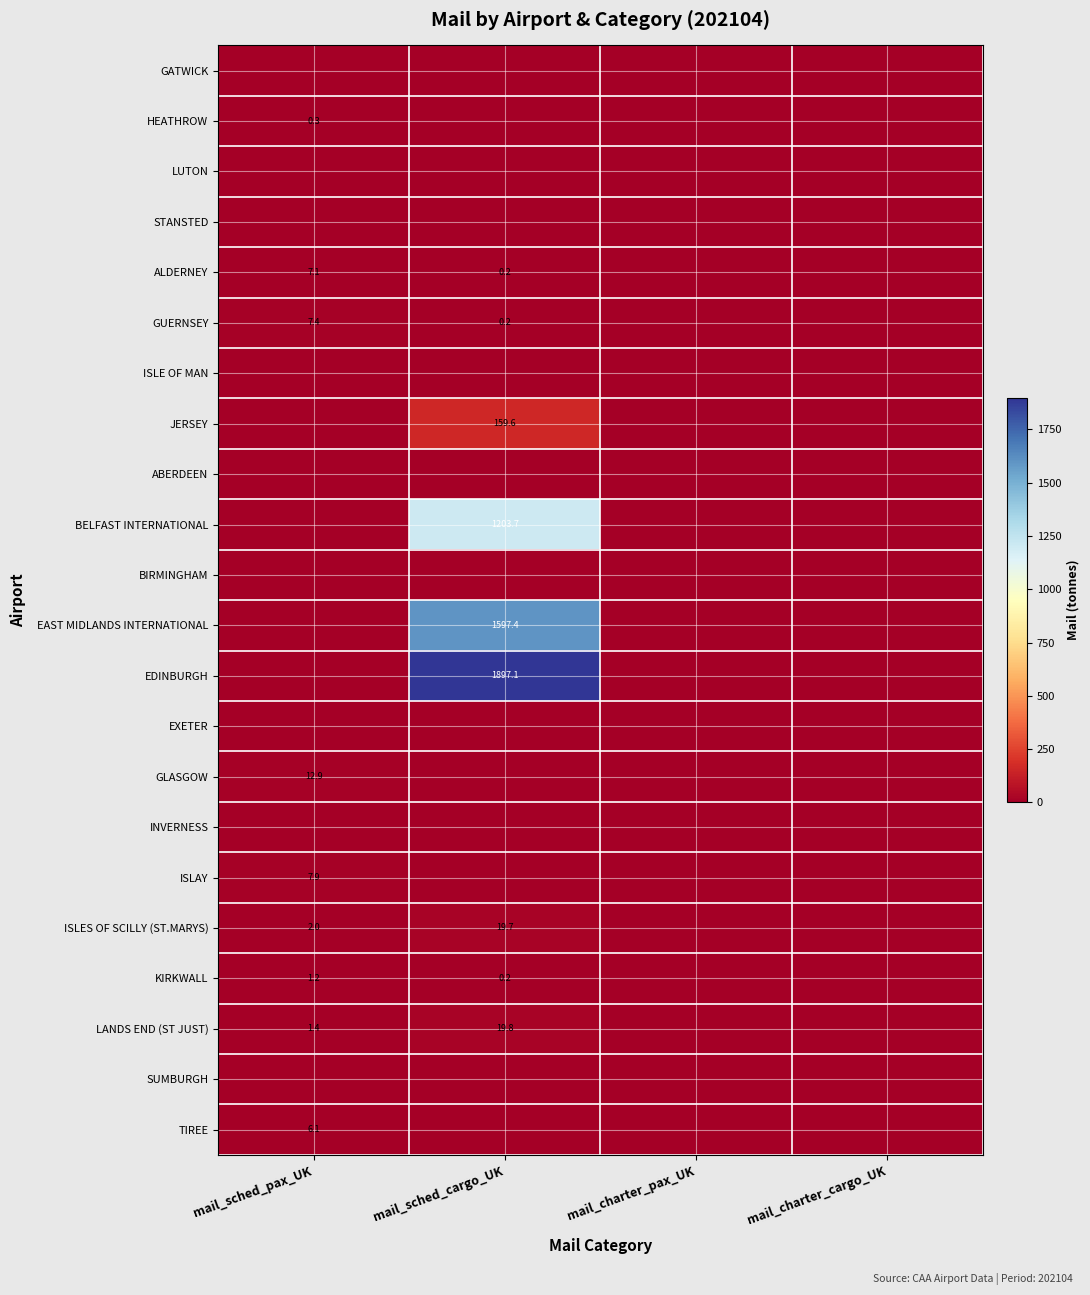

True or false: GUERNSEY has a value of 0.2 at mail_sched_cargo_UK.

True